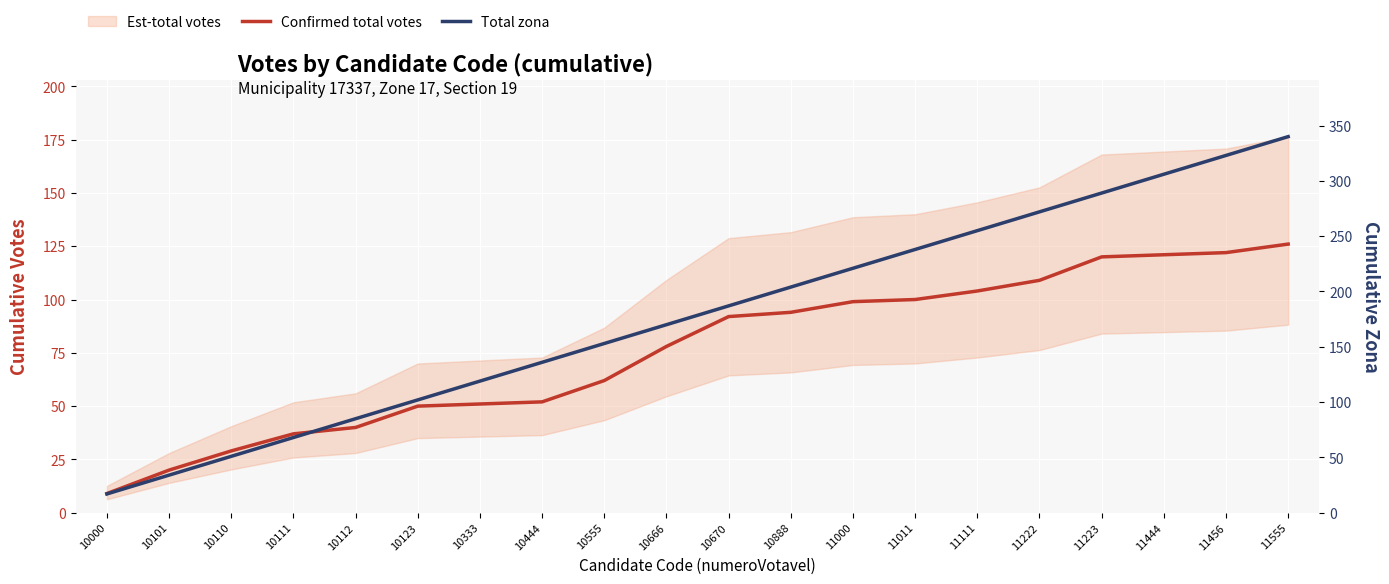

Is the value of Total zona at 11111 greater than the value of Confirmed total votes at 11111?

Yes